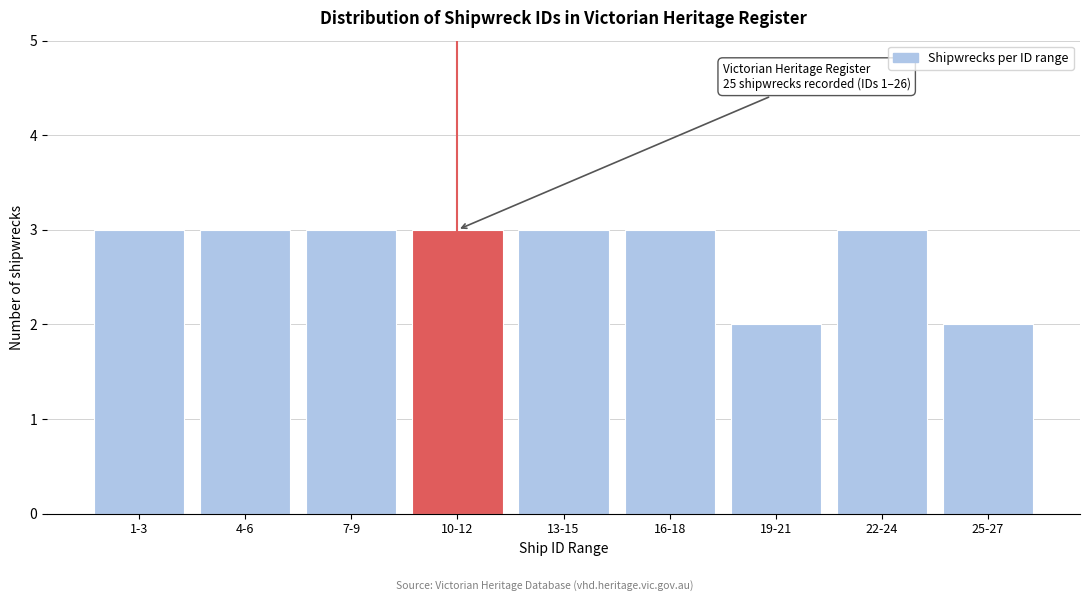

Reading right to left, transcribe all the data shown in this chart.

2	3	2	3	3	3	3	3	3